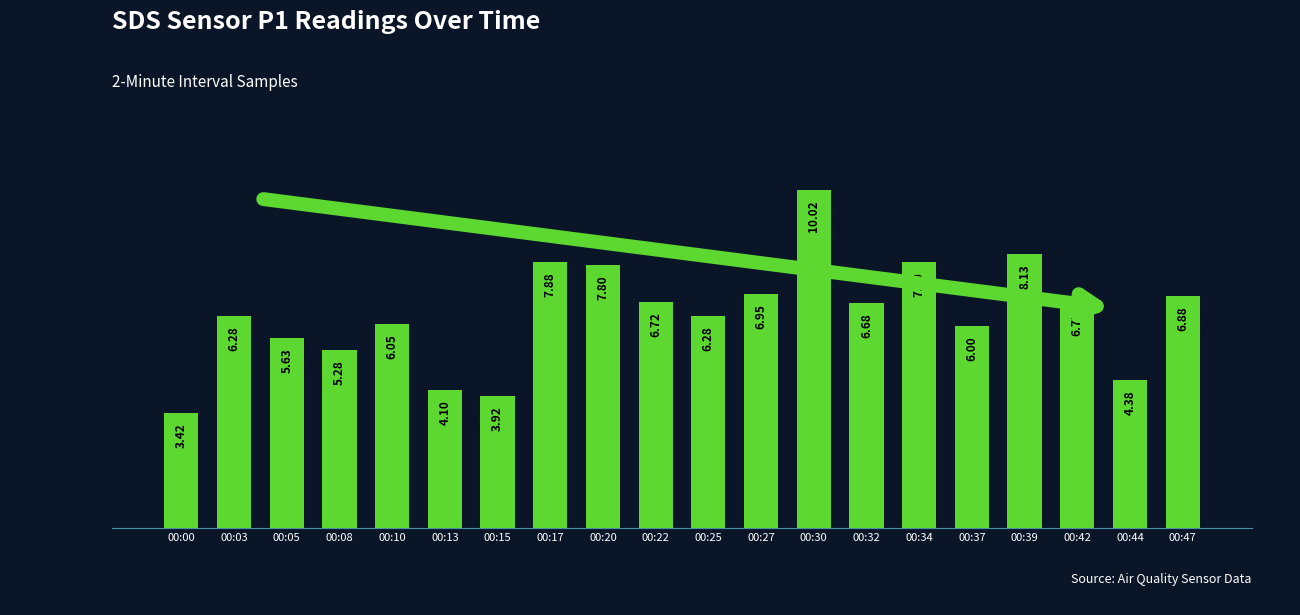

What is the difference between the maximum and minimum values?

6.6